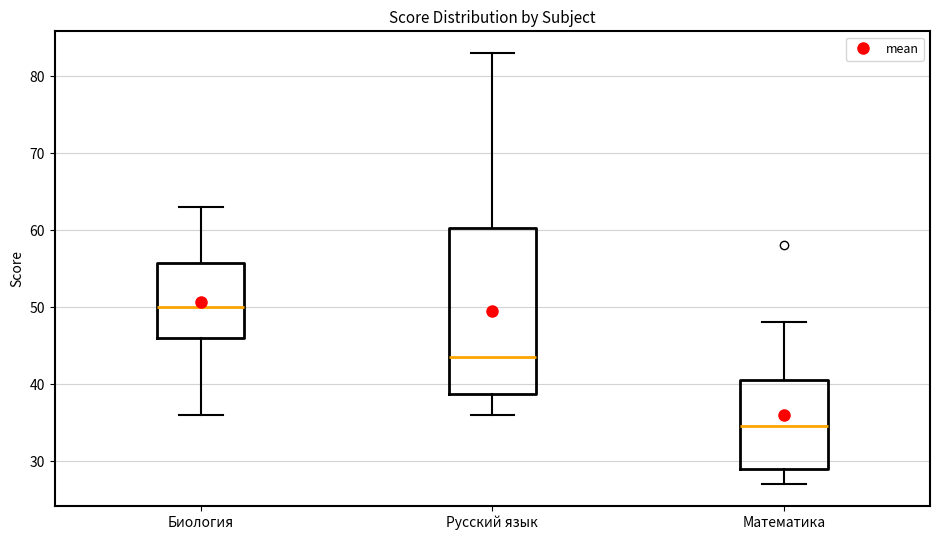

Reading left to right, read every box against the y-axis: the position of its median line, the range the box covers, and the ends of its whiskers. The values are not printed on the chart, so give them approximately, as read against the axis.

Биология: median 50, box 46 to 56, whiskers 36 to 63
Русский язык: median 44, box 39 to 60, whiskers 36 to 83
Математика: median 35, box 29 to 41, whiskers 27 to 48